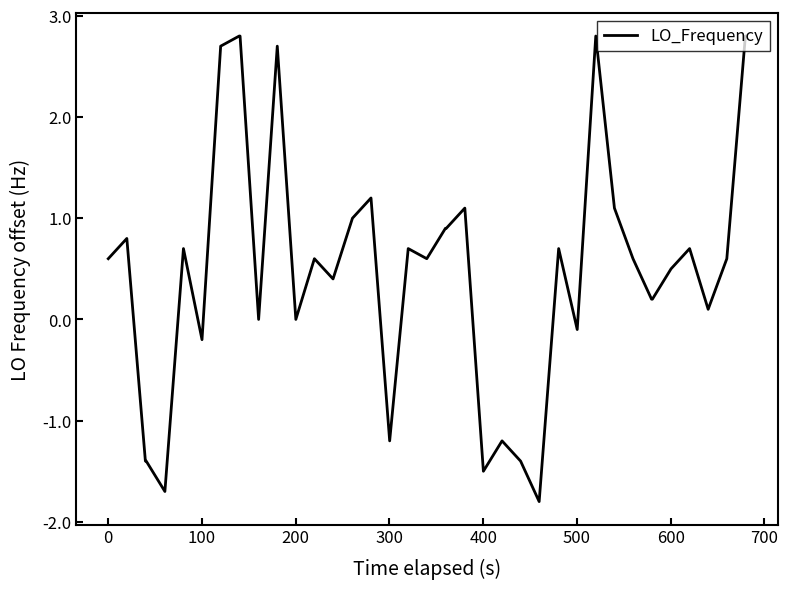

What is the smallest value displayed?

-1.8